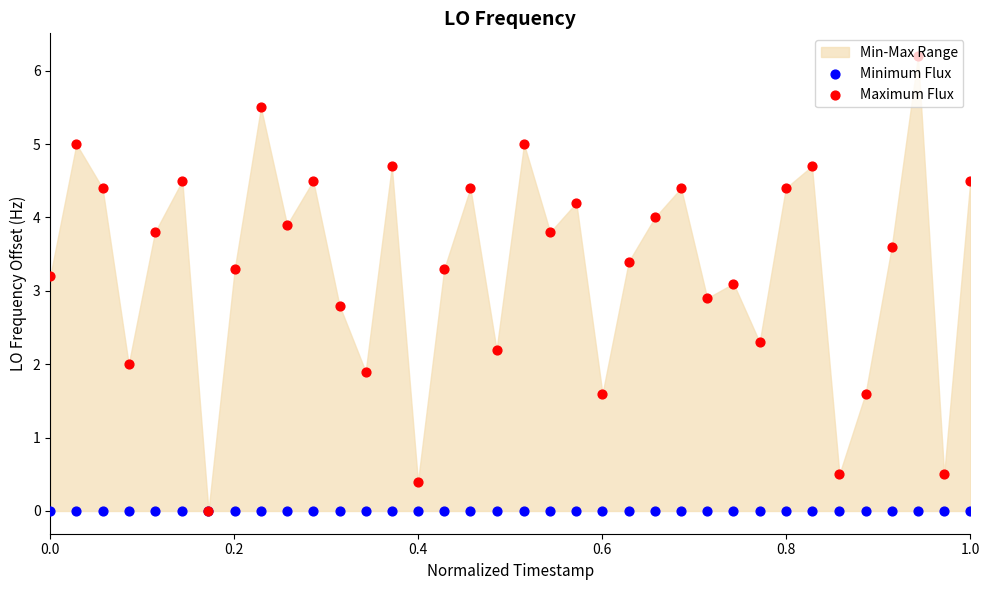

At how many categories does at least one series exceed 1?

32